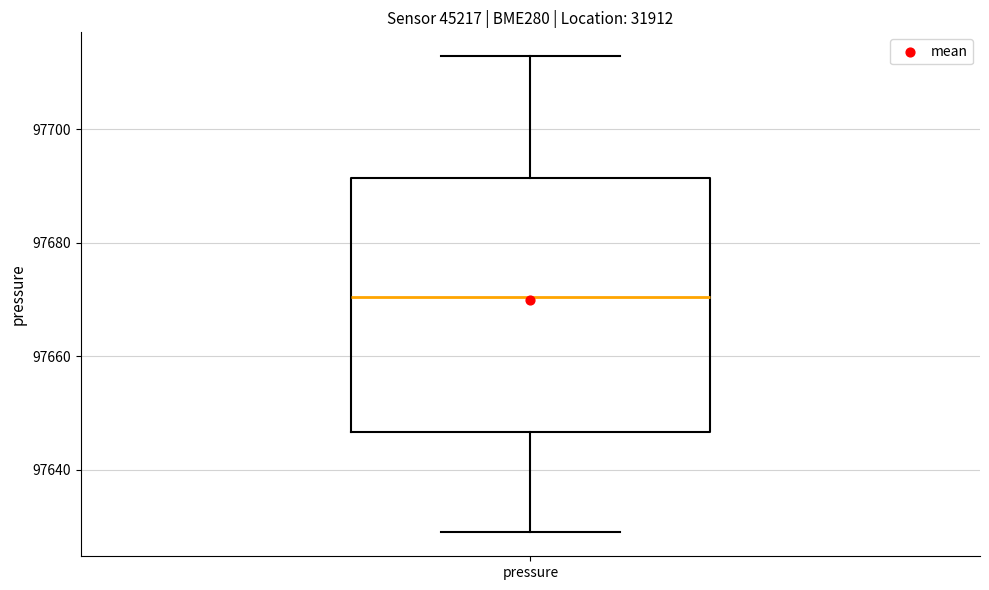

Transcribe this box plot: give where the median line is, the range the box spans, and where the two whiskers end, as read against the y-axis. The values are not printed on the chart, so give them approximately, as read against the axis.

median 97670, box 97646 to 97692, whiskers 97630 to 97712